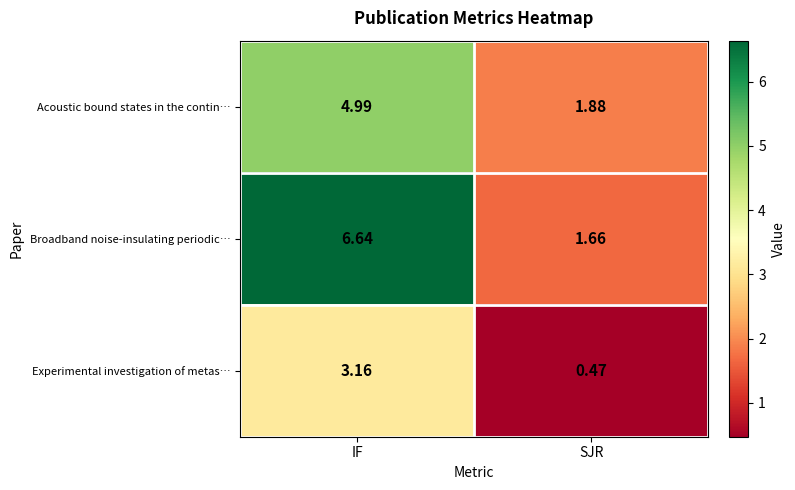

At which label is Broadband noise-insulating periodic… closest to 4?

SJR